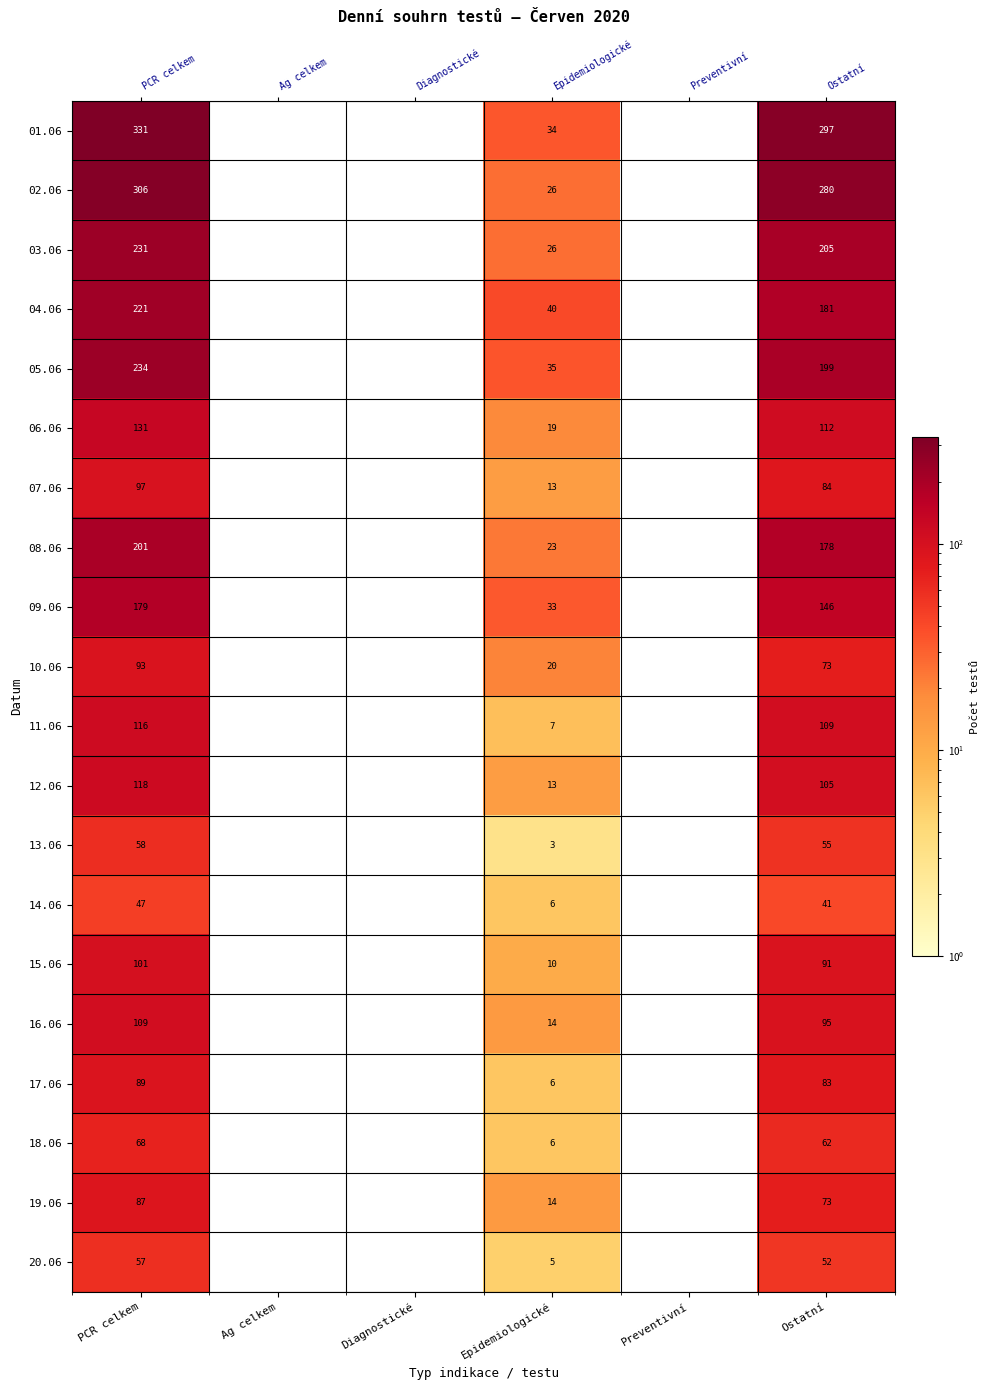

The value of 20.06 at Epidemiologické is 7. True or false?

False